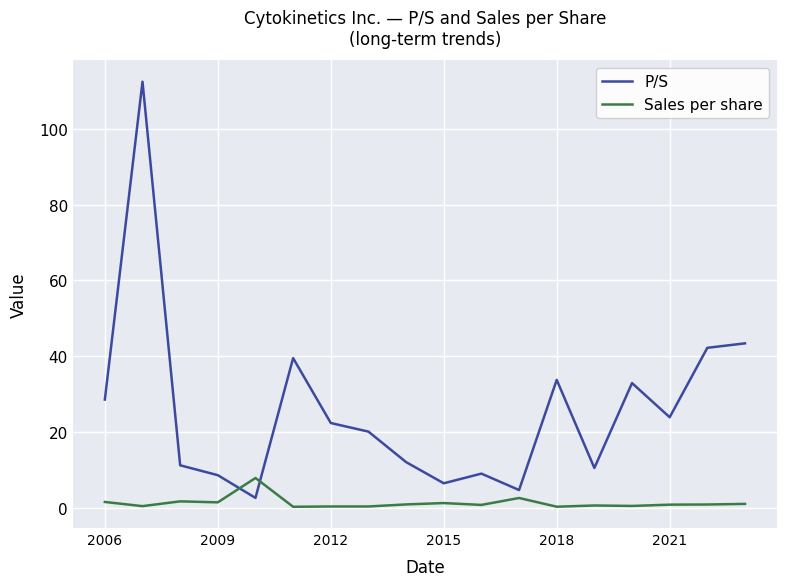

Which series has the largest total across all categories?

P/S